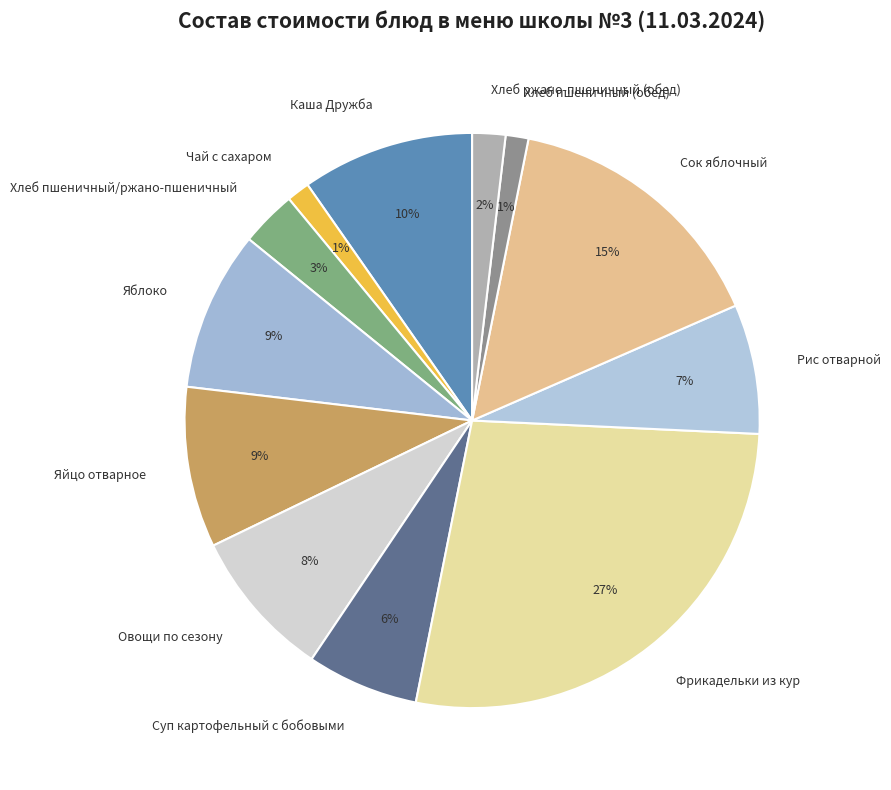

To the nearest percent, what percentage of the pie is Сок яблочный?

15%